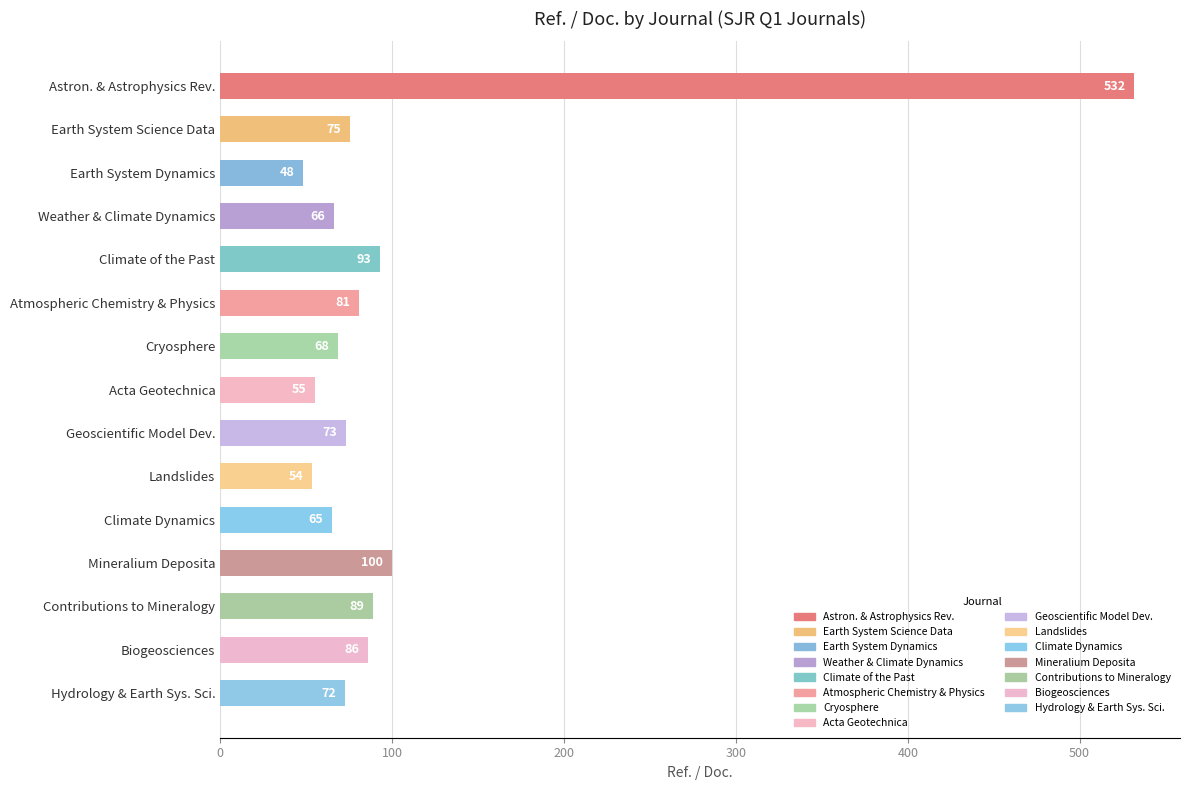

How many data points are less than 72?

6